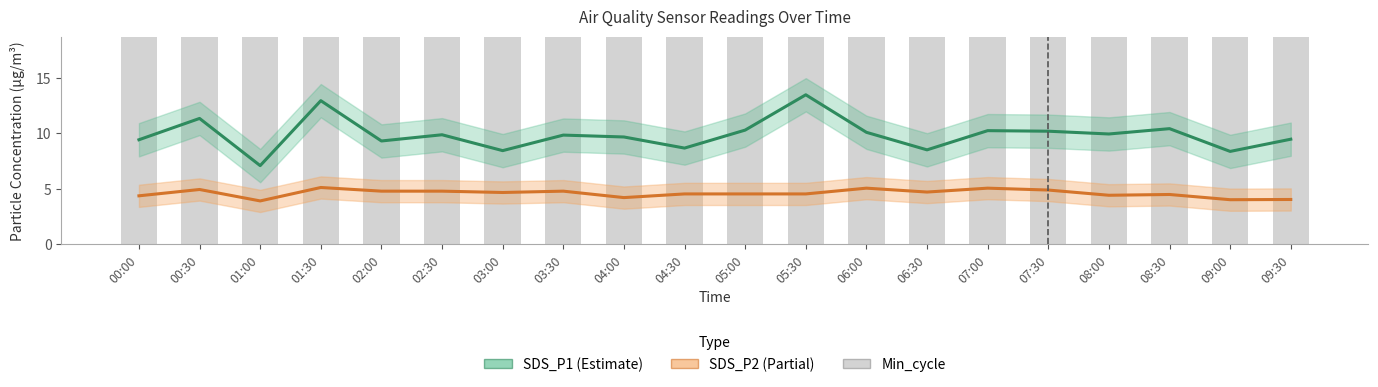

How many groups of bars are there?

20